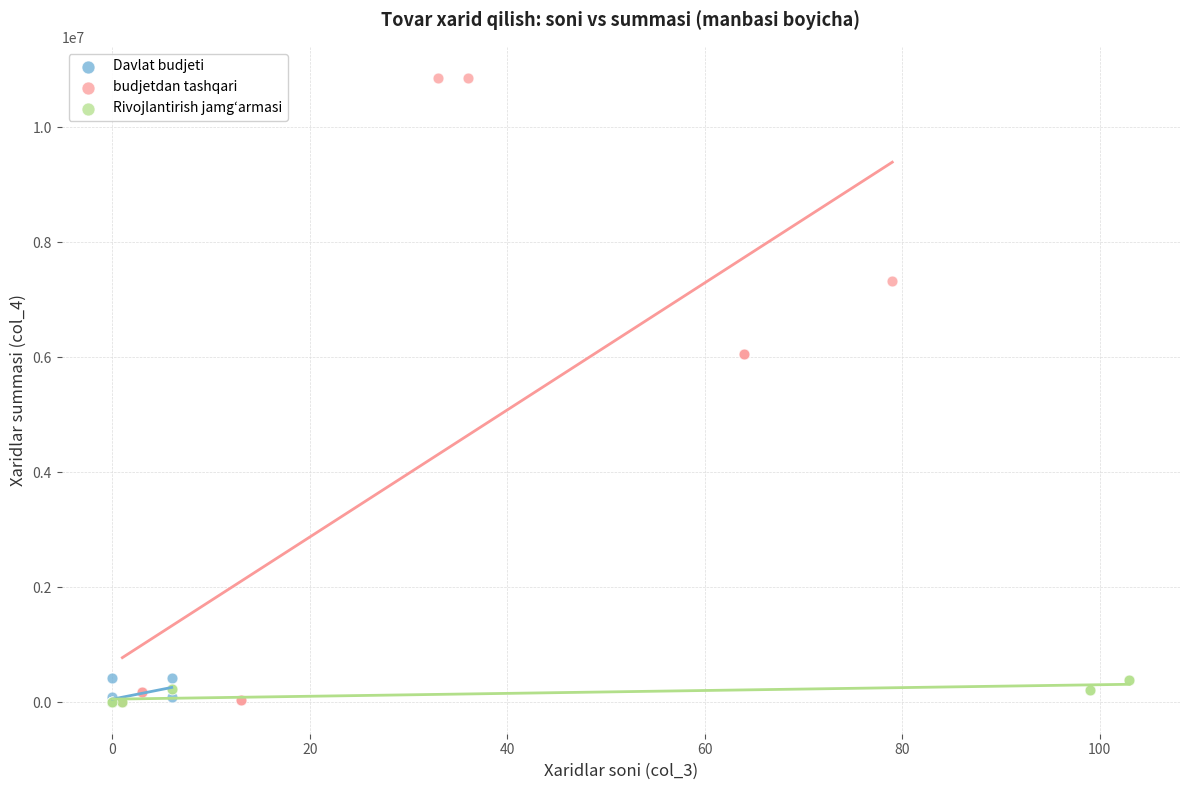

What are all the series names shown in the legend?

Davlat budjeti, budjetdan tashqari, Rivojlantirish jamgʻarmasi